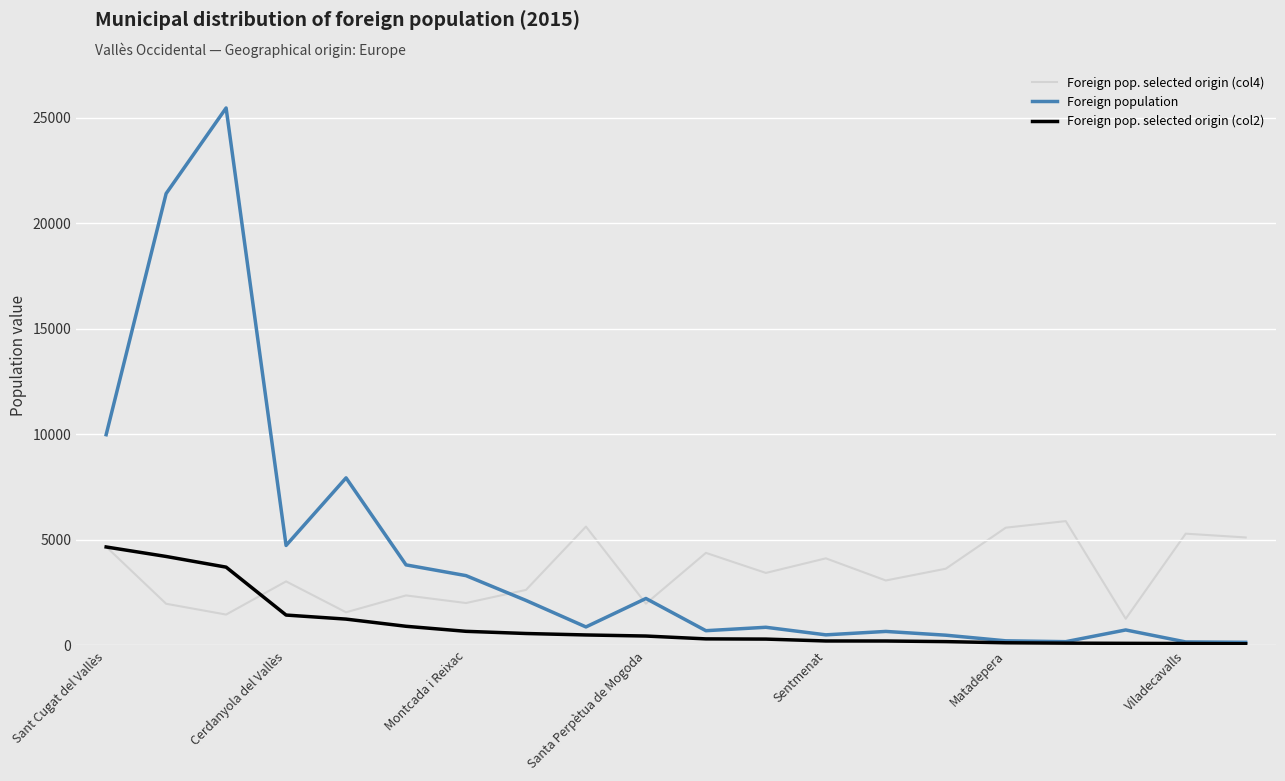

List the series in order of their overall mean, highest first.

Foreign population, Foreign pop. selected origin (col4), Foreign pop. selected origin (col2)